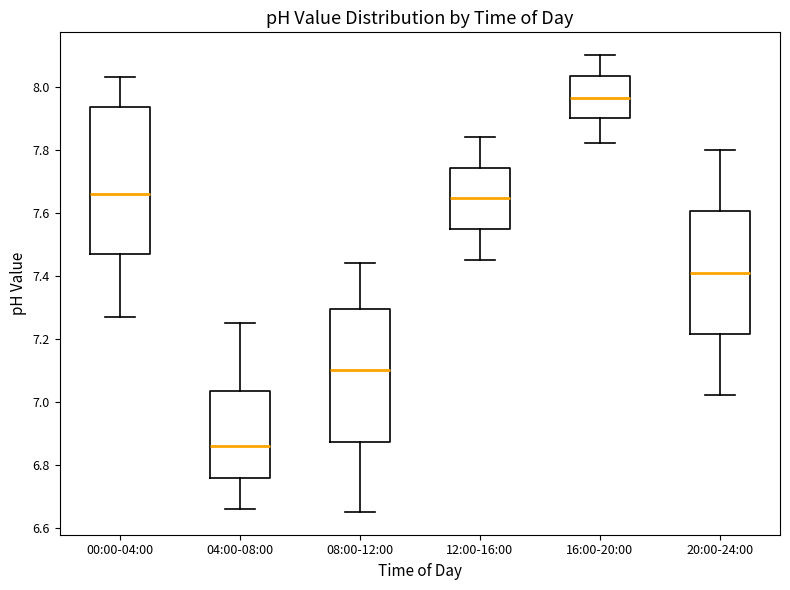

Reading left to right, read every box against the y-axis: the position of its median line, the range the box covers, and the ends of its whiskers. The values are not printed on the chart, so give them approximately, as read against the axis.

00:00-04:00: median 7.66, box 7.48 to 7.94, whiskers 7.28 to 8.04
04:00-08:00: median 6.86, box 6.76 to 7.04, whiskers 6.66 to 7.26
08:00-12:00: median 7.10, box 6.88 to 7.30, whiskers 6.66 to 7.44
12:00-16:00: median 7.64, box 7.54 to 7.74, whiskers 7.46 to 7.84
16:00-20:00: median 7.96, box 7.90 to 8.04, whiskers 7.82 to 8.10
20:00-24:00: median 7.42, box 7.22 to 7.60, whiskers 7.02 to 7.80